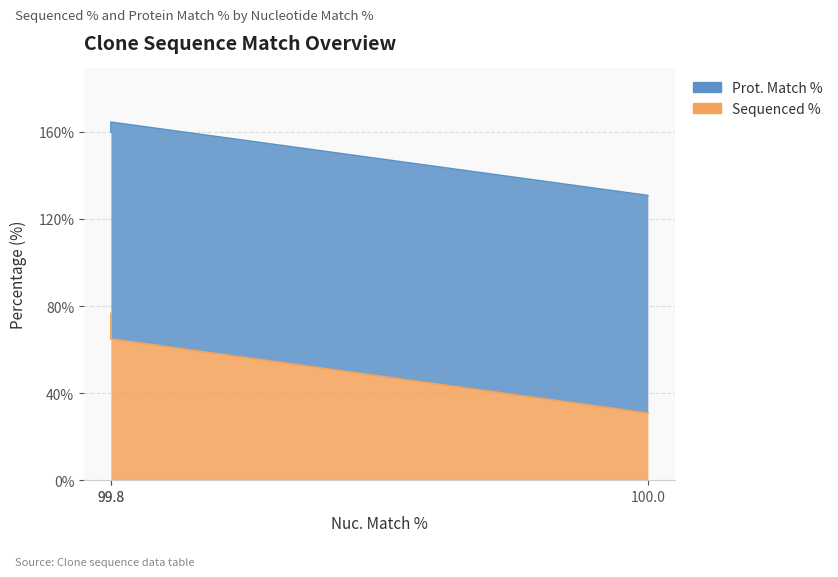

Does the chart display data point markers on the line(s)?

No